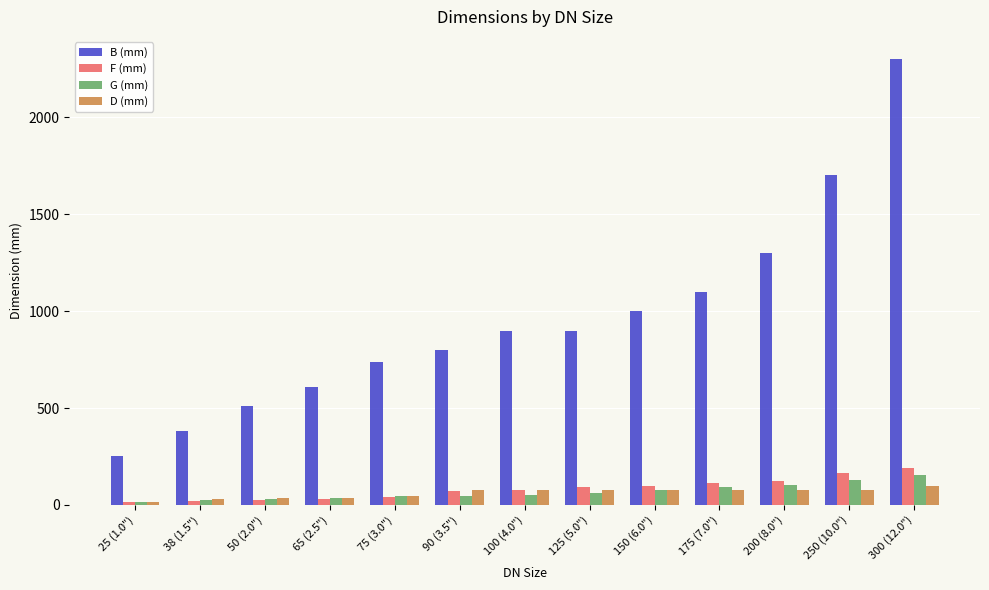

How many data points in D (mm) are less than 75?

5